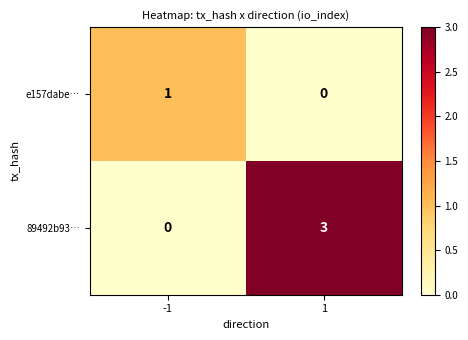

What is the sum of all 89492b93… values?

3